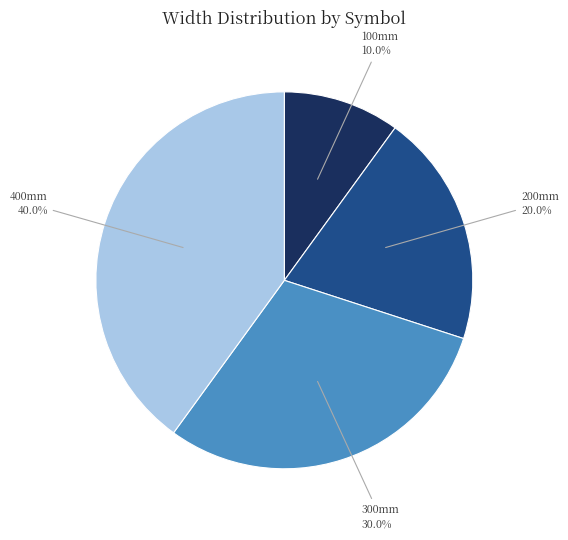

Count the number of slices in the pie.

4